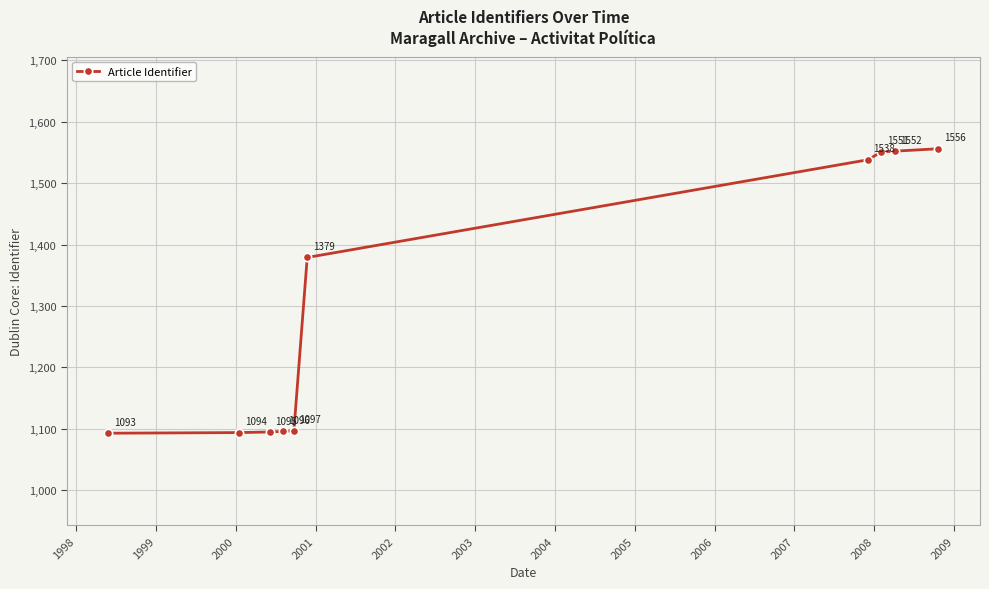

What is the value of the 3rd point from the left?

1095